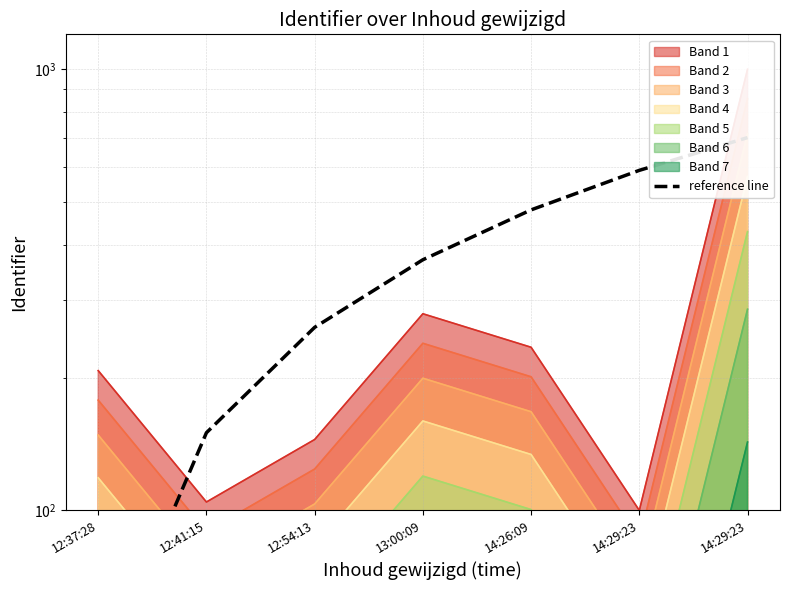

At which category does the chart reach its peak across all series?

14:29:23